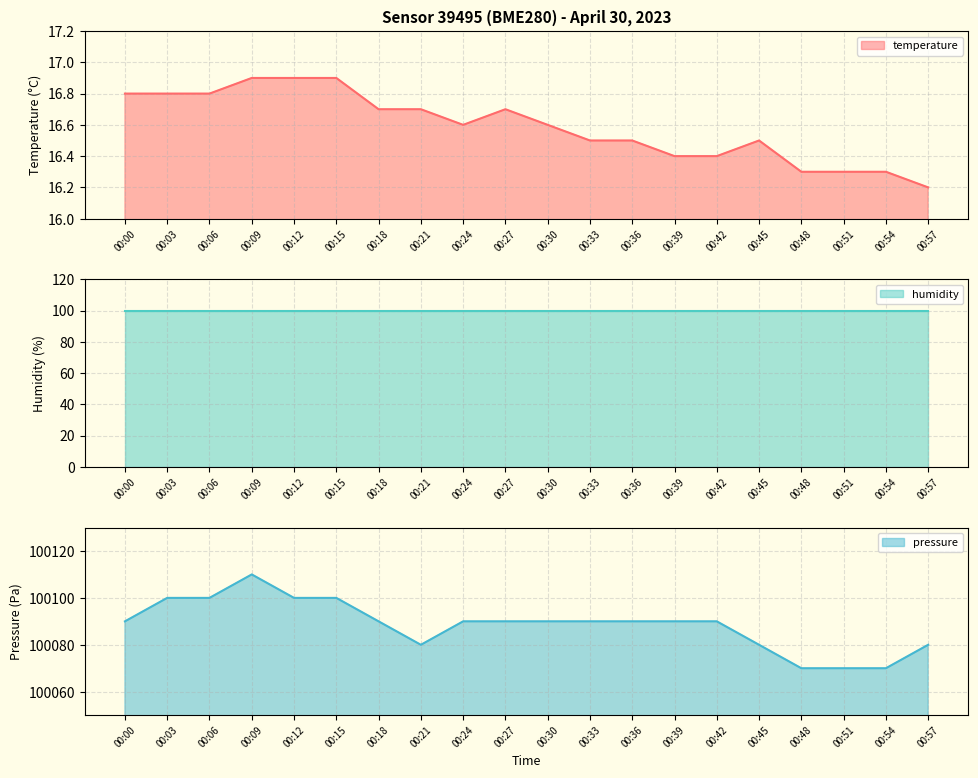

Is it true that temperature equals 16.3 at 00:54?

True